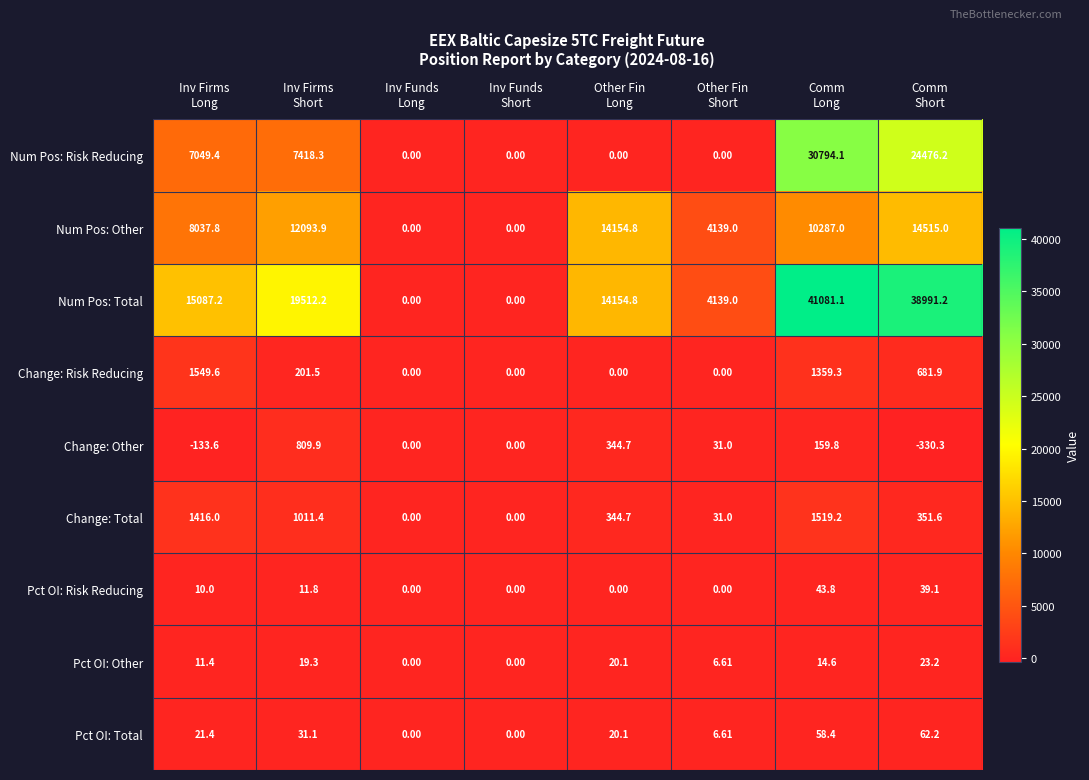

Rank the series by their maximum value, from highest to lowest.

Num Pos: Total, Num Pos: Risk Reducing, Num Pos: Other, Change: Risk Reducing, Change: Total, Change: Other, Pct OI: Total, Pct OI: Risk Reducing, Pct OI: Other